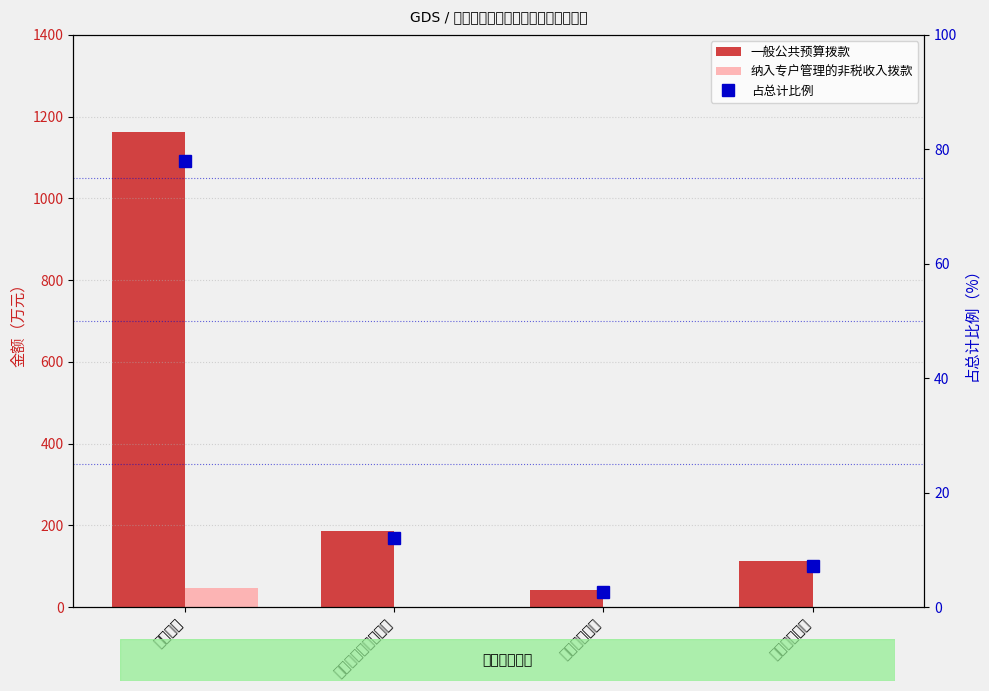

What is the sum of all 一般公共预算拨款 values?

1503.2